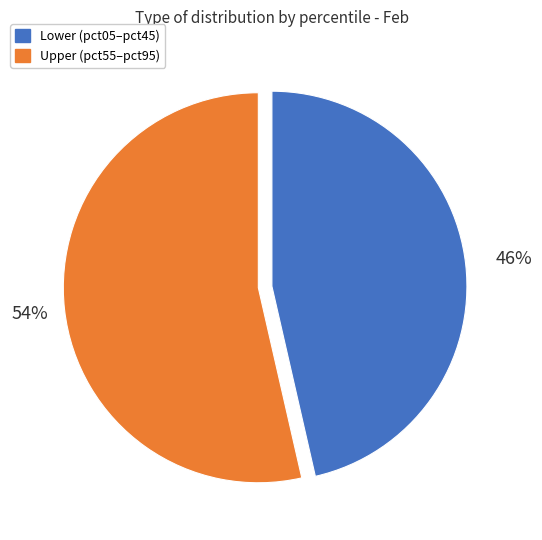

To the nearest percent, what is the average slice percentage?

50%